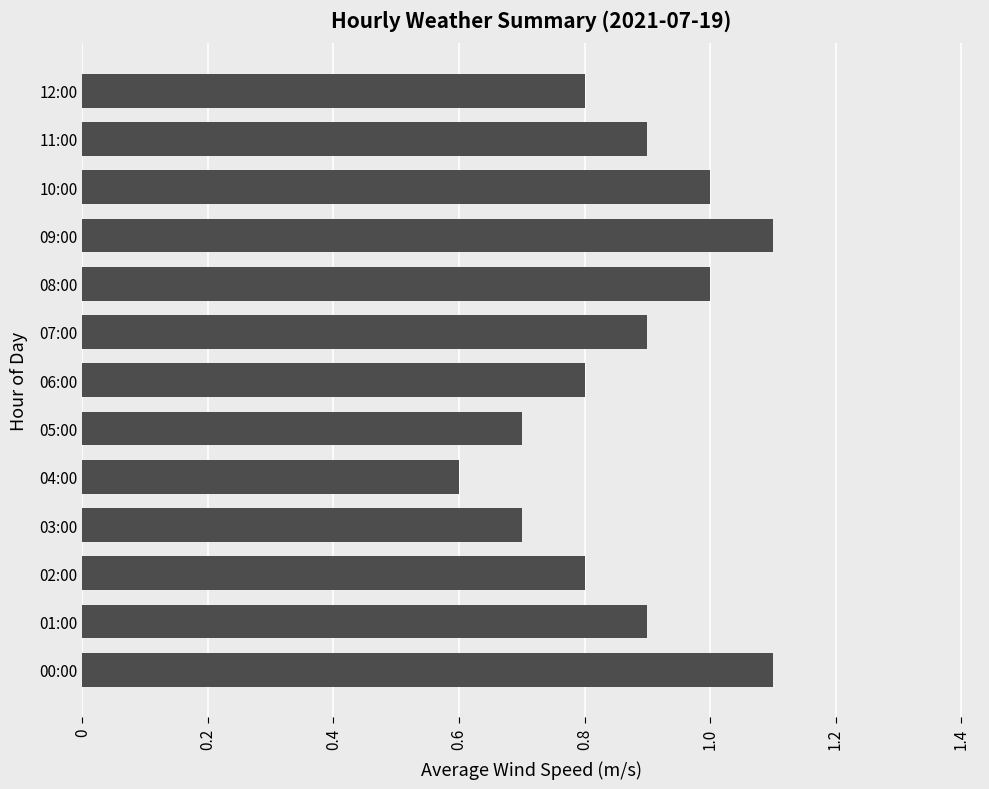

Reading bottom to top, what are all the values shown in this chart?

00:00=1.1	01:00=0.9	02:00=0.8	03:00=0.7	04:00=0.6	05:00=0.7	06:00=0.8	07:00=0.9	08:00=1.0	09:00=1.1	10:00=1.0	11:00=0.9	12:00=0.8